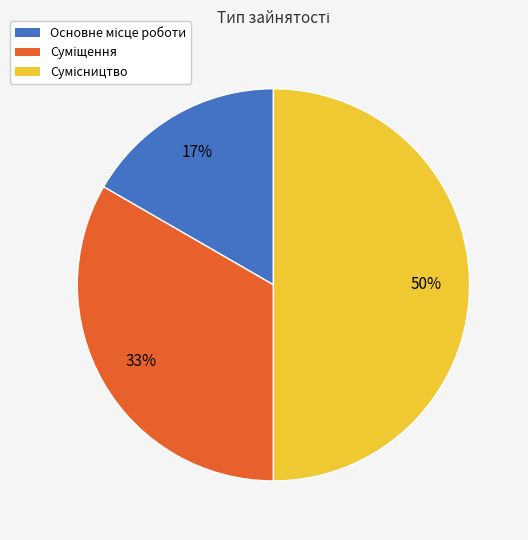

To the nearest percent, what is the average slice percentage?

33%